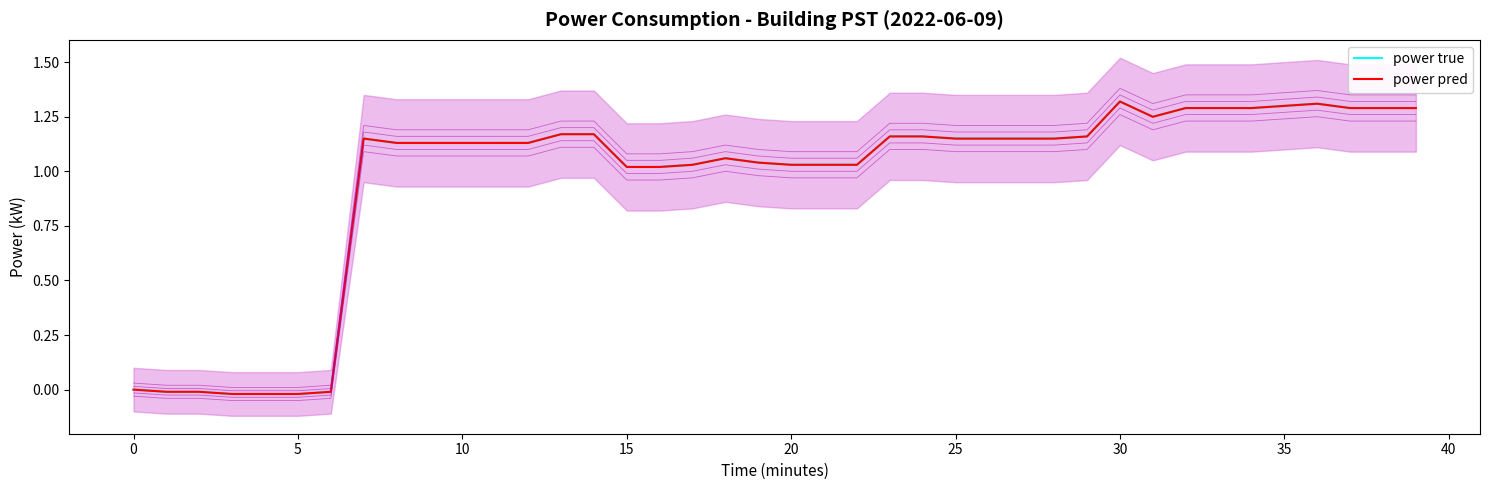

The power true series shows -0.4 at 0. True or false?

False